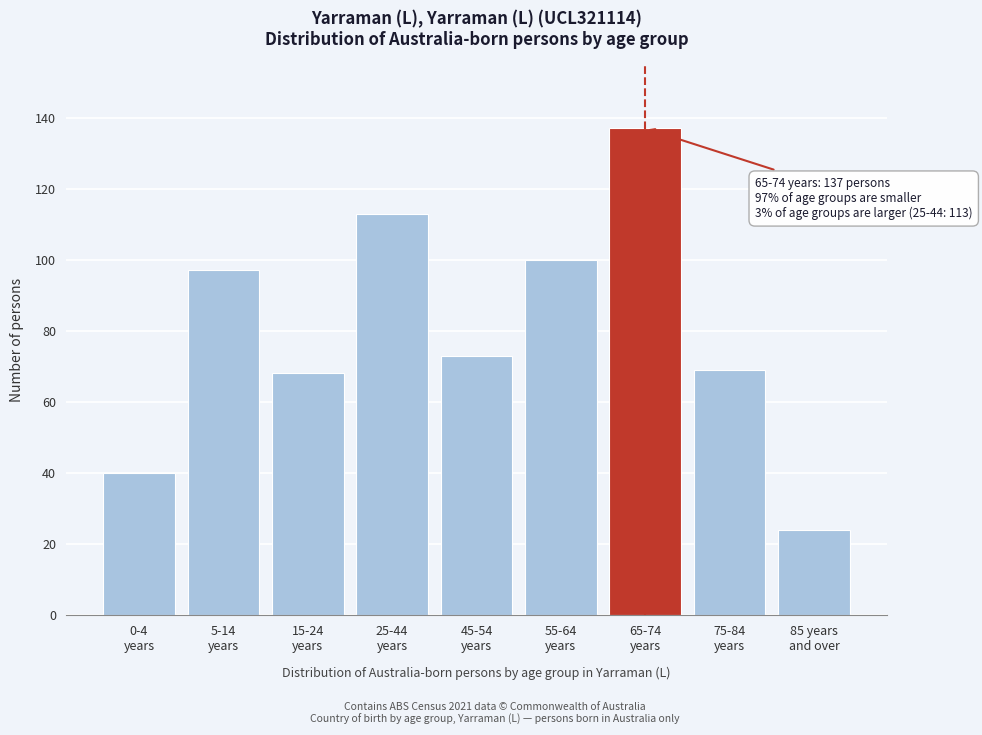

Reading left to right, extract all data points from this chart.

40	97	68	113	73	100	137	69	24